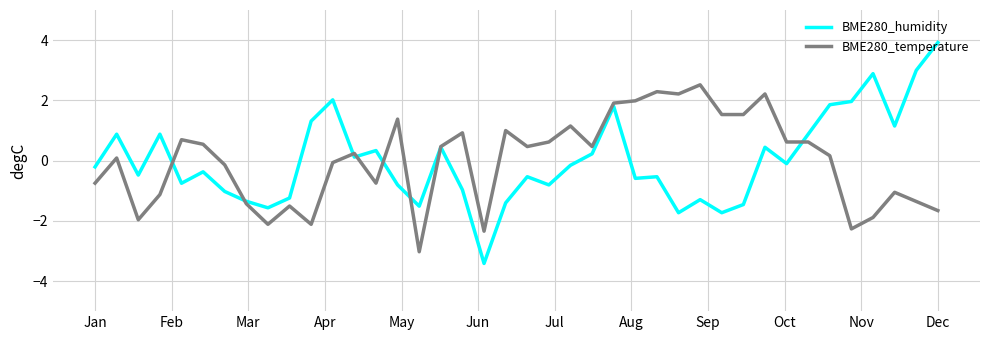

Rank the series by their maximum value, from lowest to highest.

BME280_temperature, BME280_humidity